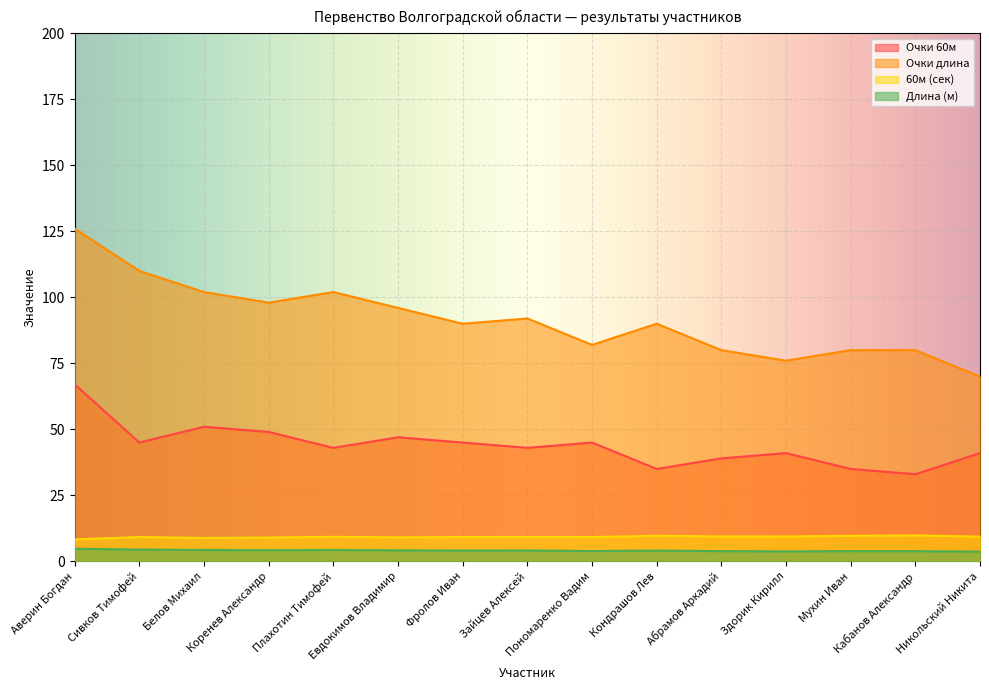

What is the difference between the maximum and minimum values in the Очки 60м series?

34.0